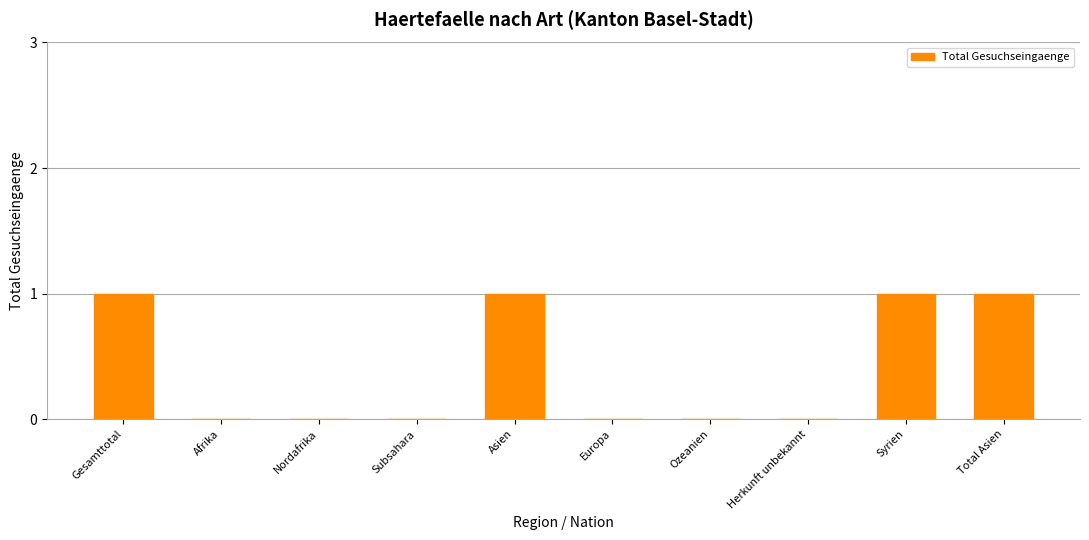

Reading left to right, what are all the values shown in this chart?

Gesamttotal=1	Afrika=0	Nordafrika=0	Subsahara=0	Asien=1	Europa=0	Ozeanien=0	Herkunft unbekannt=0	Syrien=1	Total Asien=1